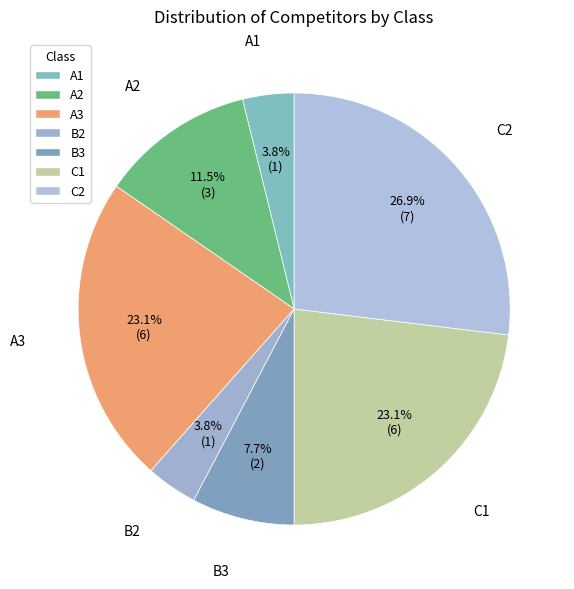

The A3 slice represents 23% of the pie. True or false?

True